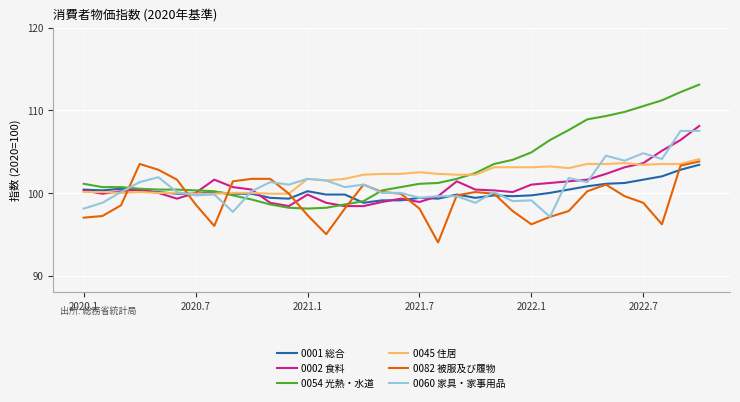

What is the minimum value shown in the chart?

94.0